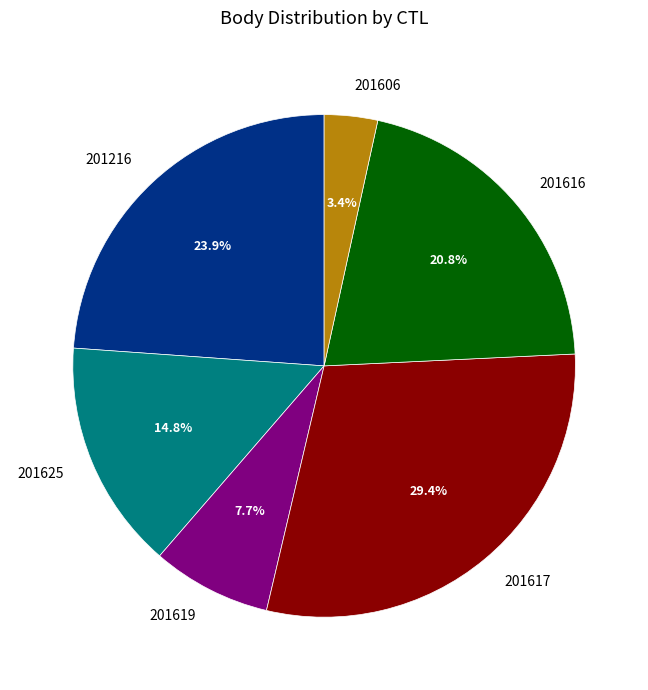

True or false: 201616 accounts for 6% of the total.

False